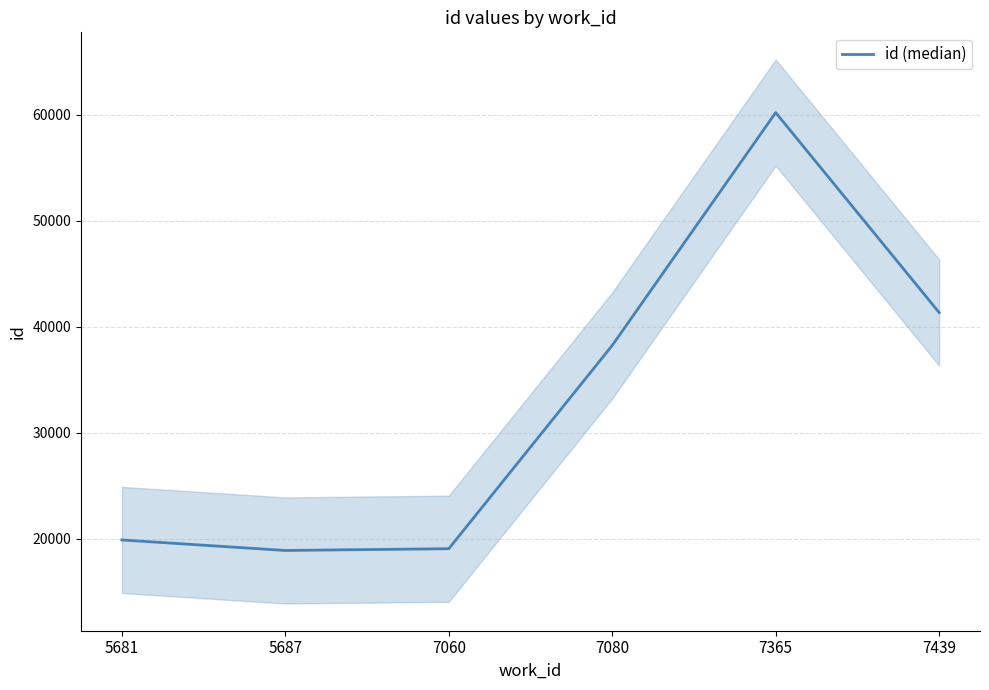

Between 5687 and 7060, which is larger?

7060